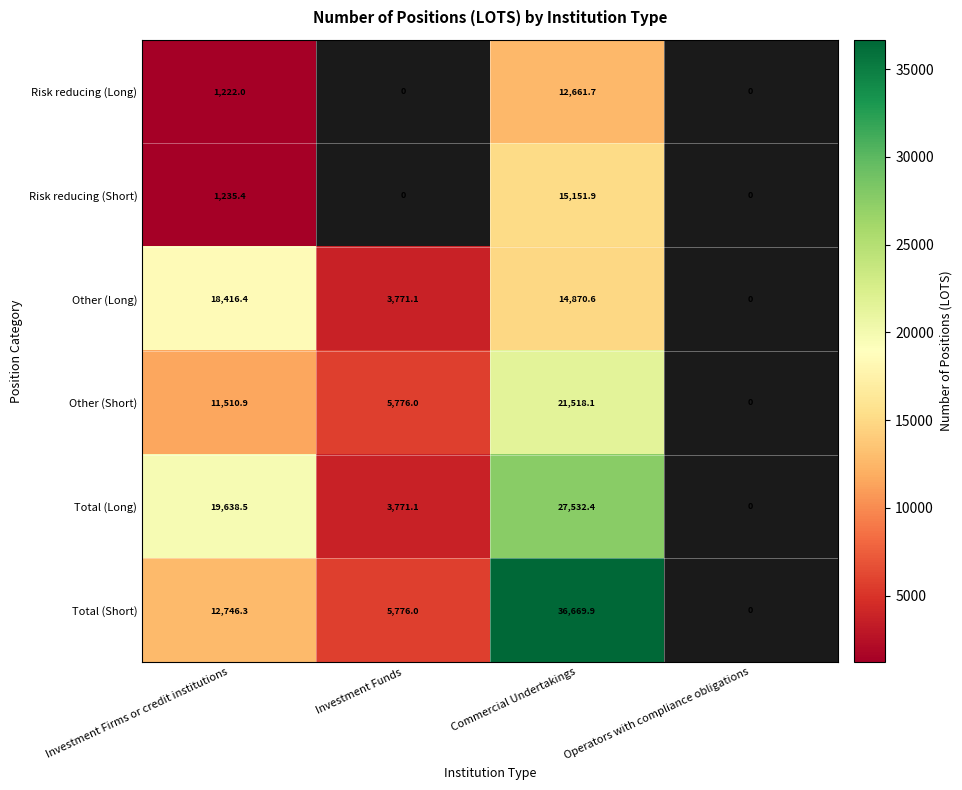

What is the spread (max minus min) of values at Commercial Undertakings?

24008.2